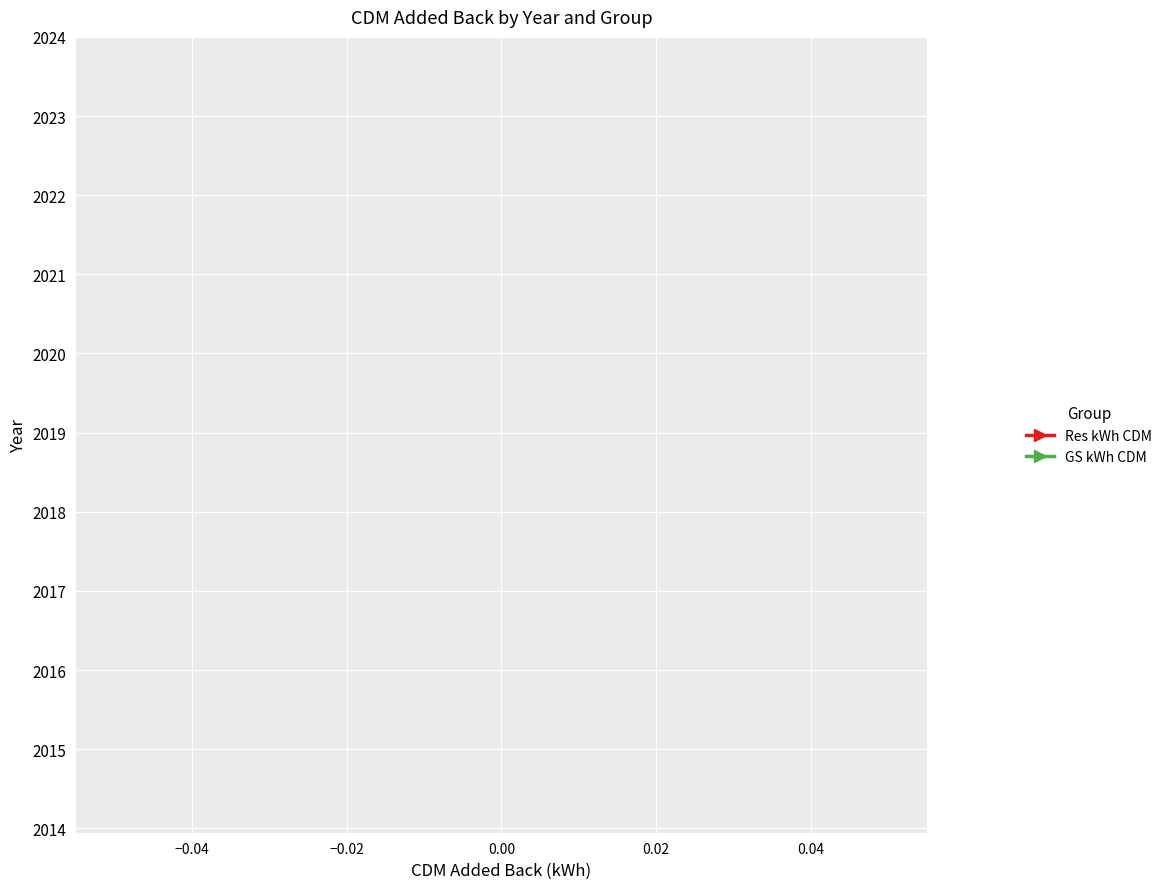

Does the chart display data point markers on the line(s)?

No